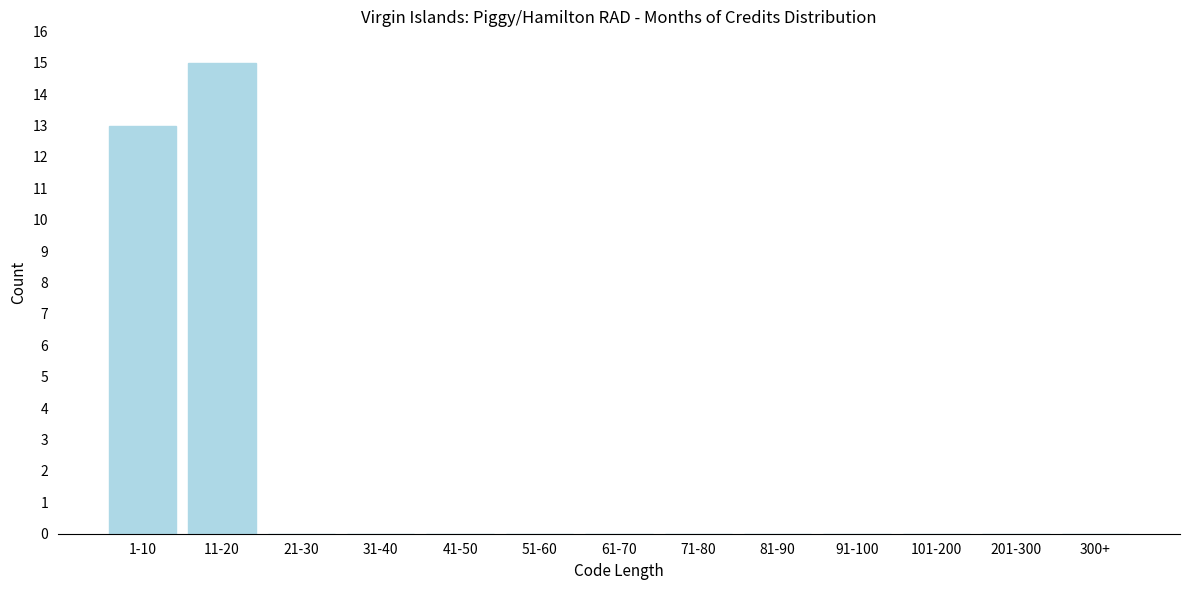

Reading left to right, transcribe all the data shown in this chart.

1-10=13	11-20=15	21-30=0	31-40=0	41-50=0	51-60=0	61-70=0	71-80=0	81-90=0	91-100=0	101-200=0	201-300=0	300+=0